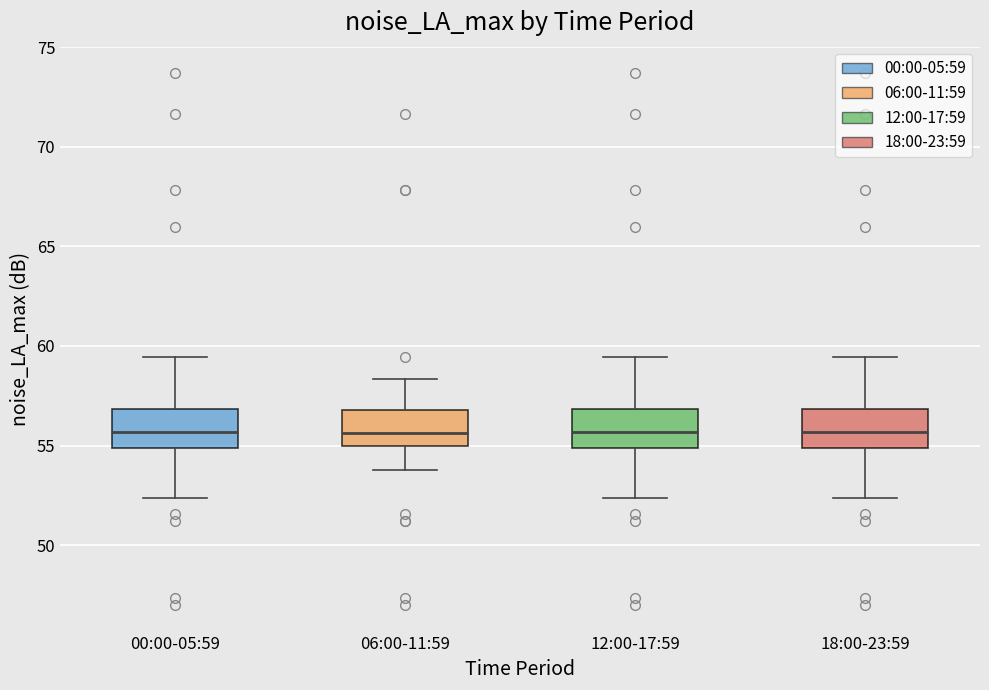

Where is the lower edge of the box for 12:00-17:59 on the y-axis? The values are not printed on the chart, so give them approximately, as read against the axis.

55.0